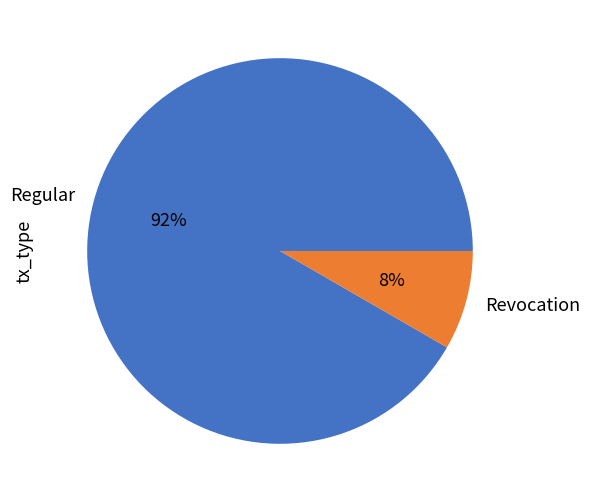

The Revocation slice represents 8% of the pie. True or false?

True